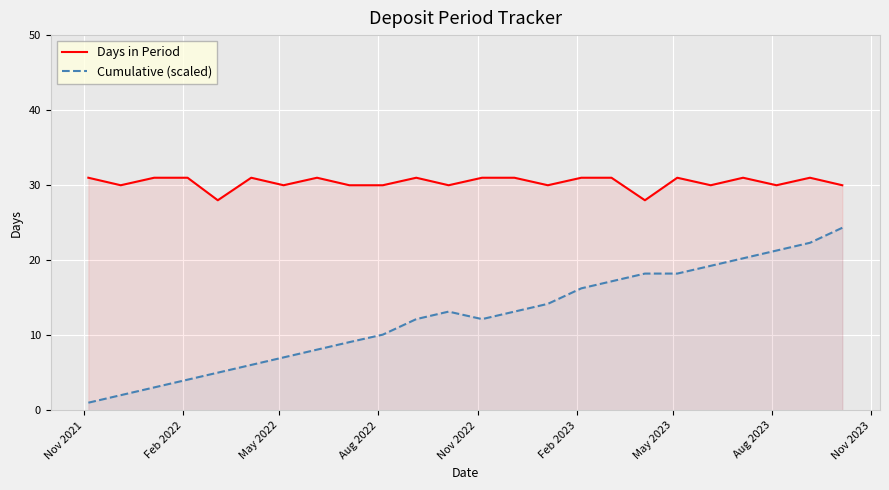

Which series has the largest total across all categories?

Days in Period